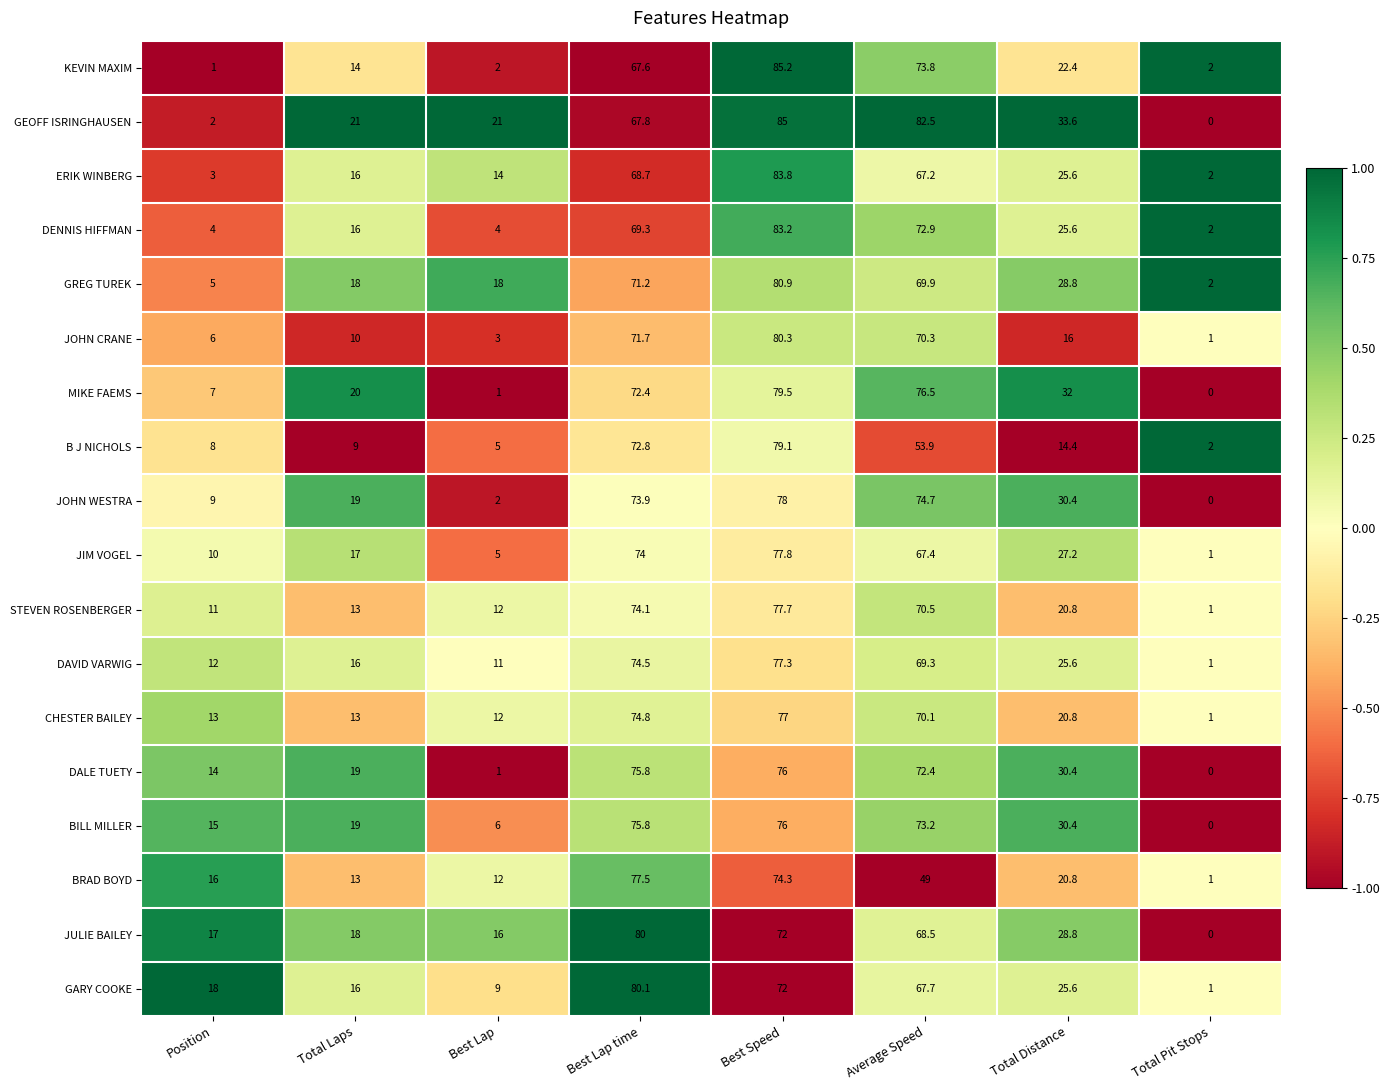

What is the maximum value for GARY COOKE?

80.1